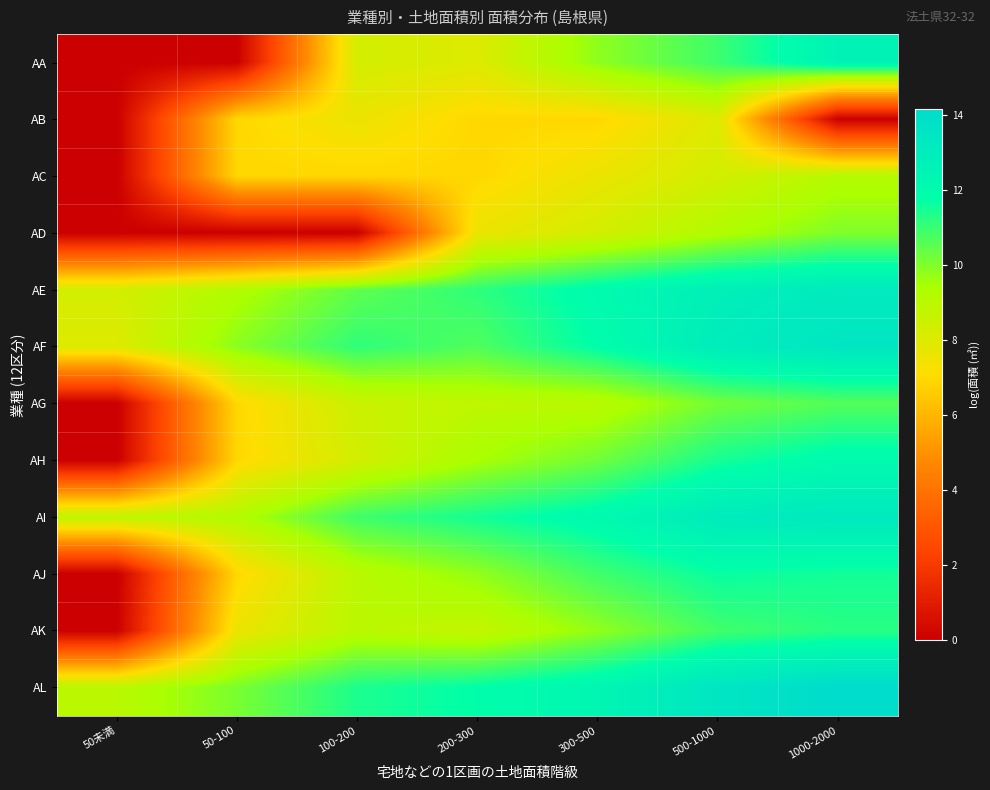

At how many categories does at least one series exceed 13?

2